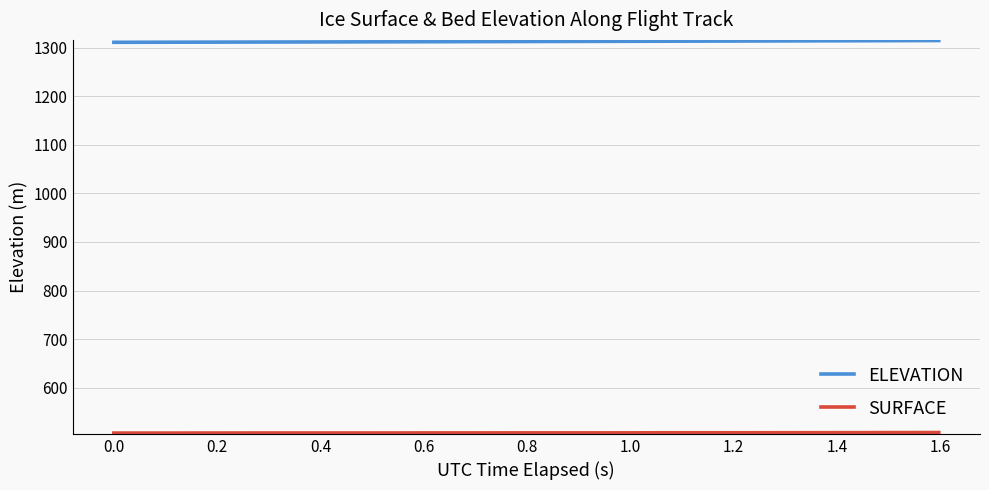

What is the minimum value for ELEVATION?

1311.0